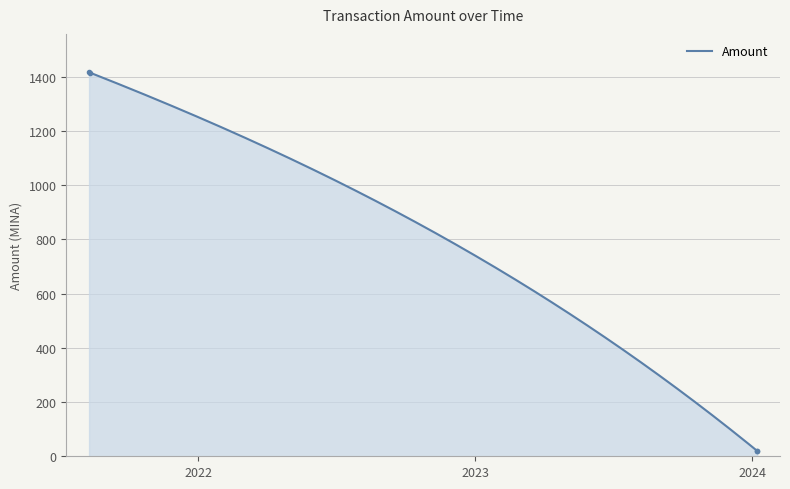

True or false: the data shows 19.7 at 2024-01-07 05:57.

True